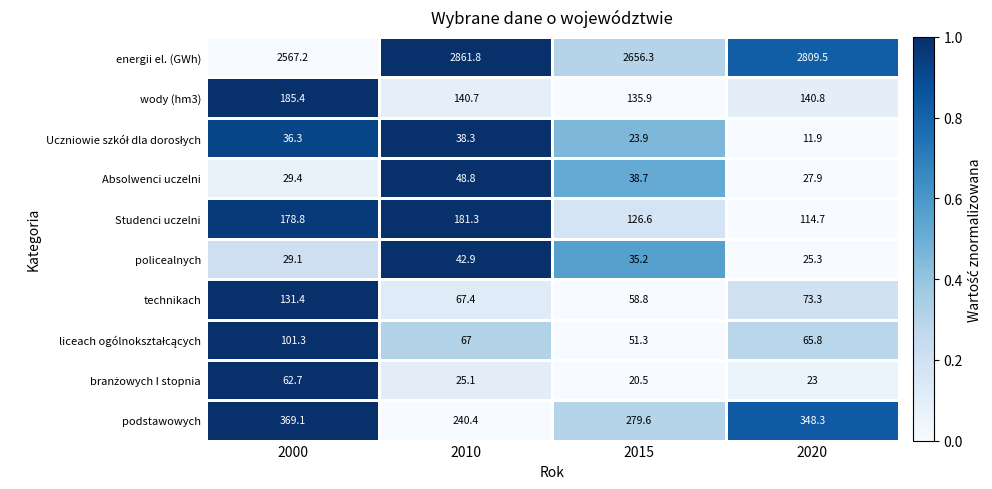

How many series are shown in this chart?

10